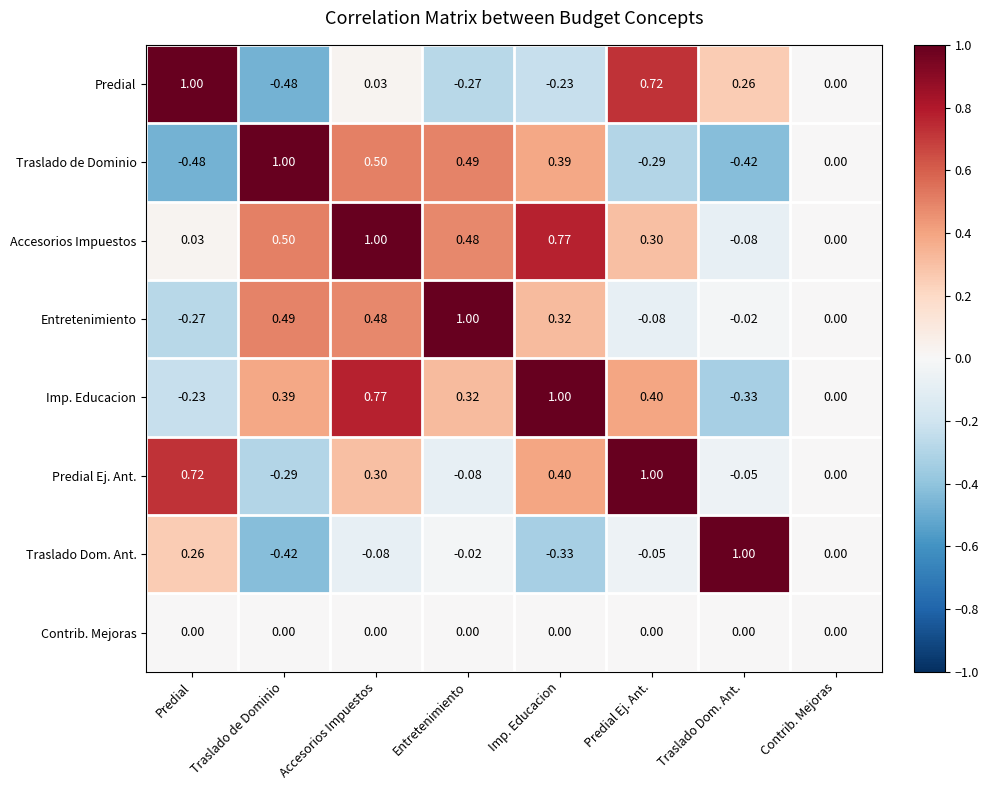

Where does the Traslado de Dominio series first go above 0?

Traslado de Dominio